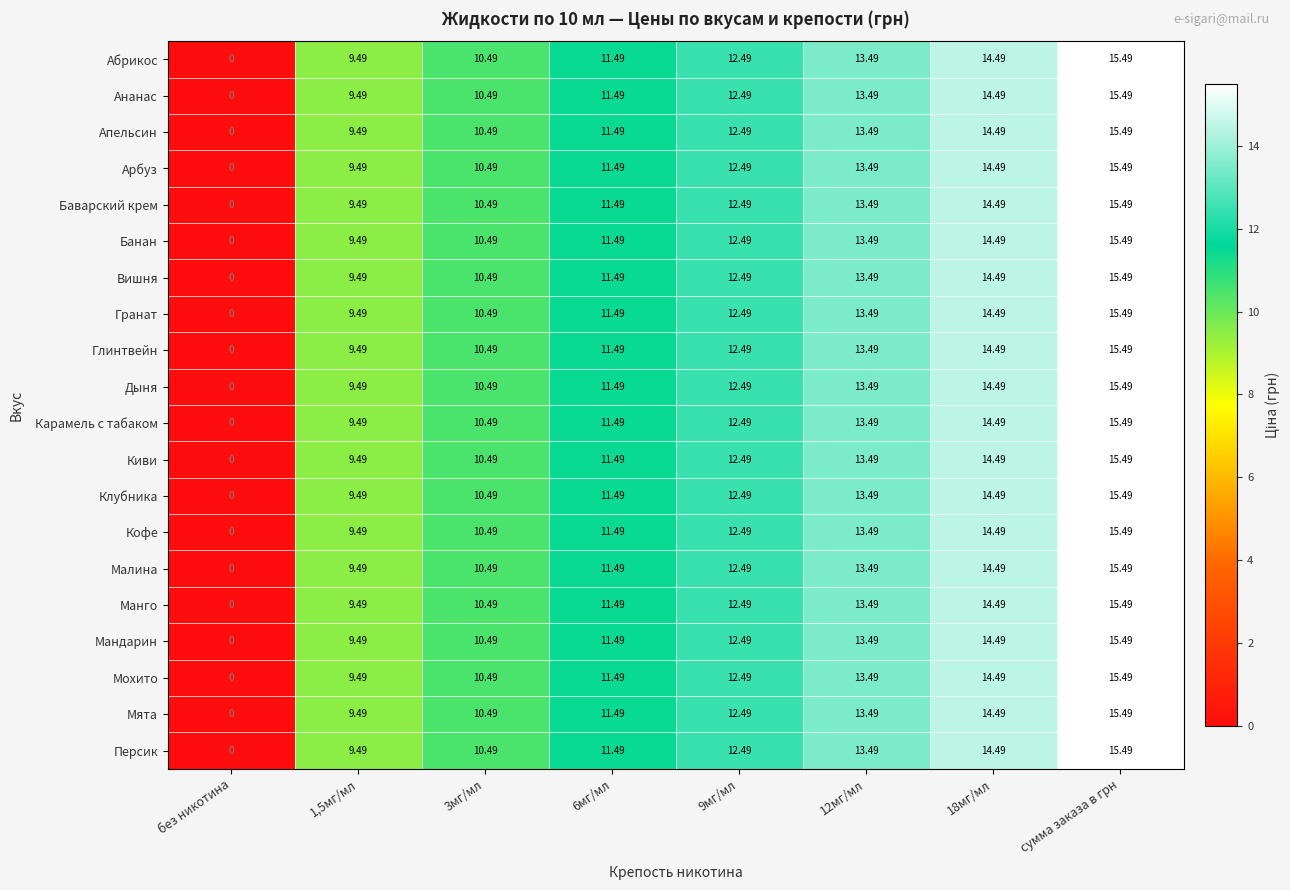

Is the value of Мята at 18мг/мл greater than the value of Мохито at 6мг/мл?

Yes